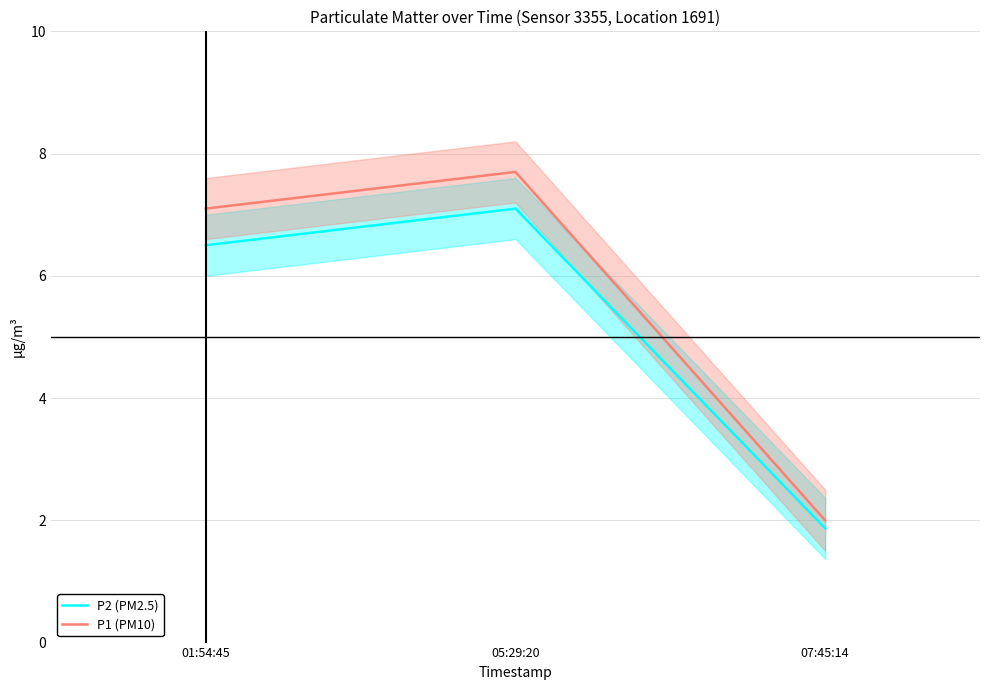

How many lines are shown in the chart?

2